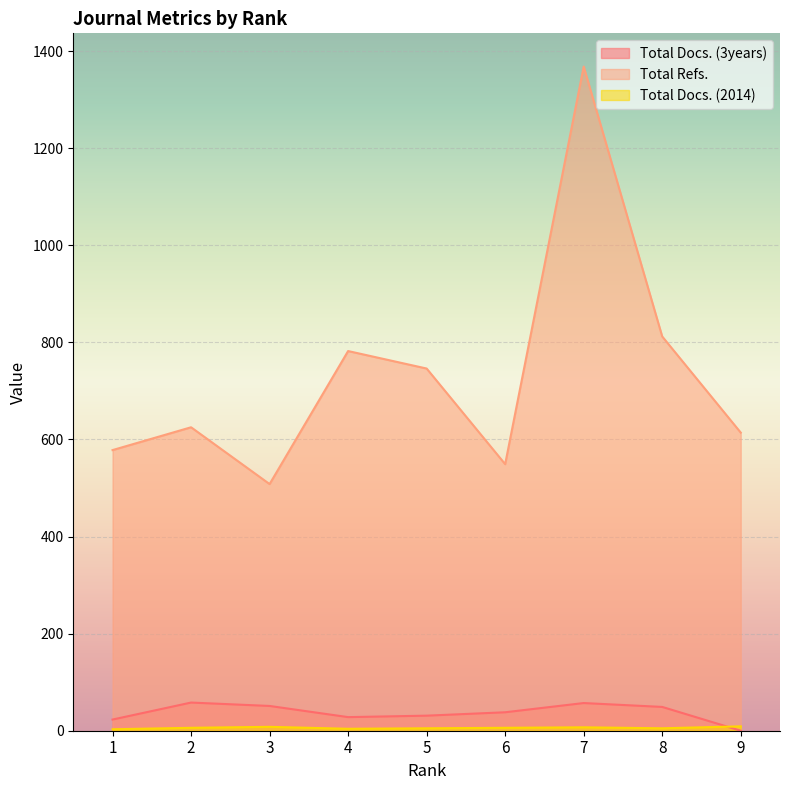

Where does the Total Docs. (3years) series first go above 38?

2